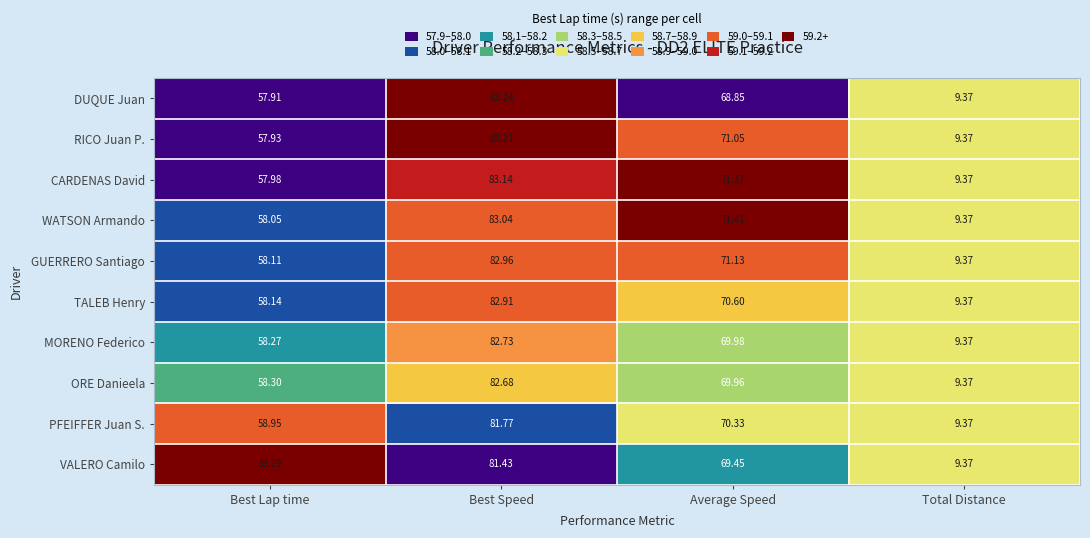

List the labels in order of DUQUE Juan value, largest first.

Best Speed, Average Speed, Best Lap time, Total Distance